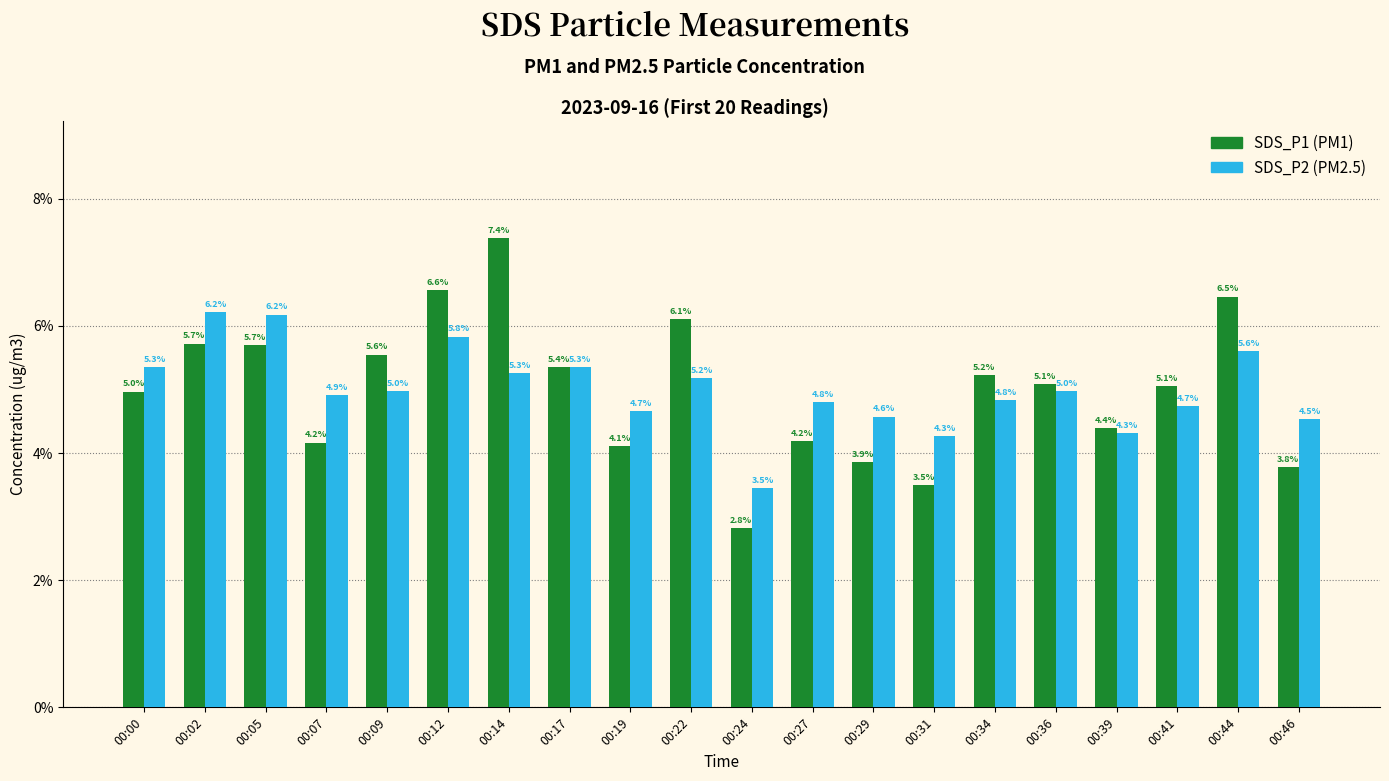

At which category is the sum across all series the highest?

00:14